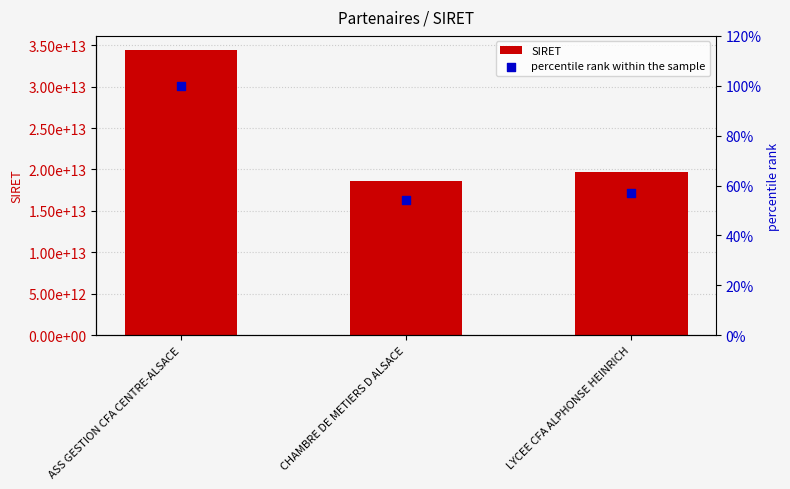

At which category is the sum across all series the highest?

ASS GESTION CFA CENTRE-ALSACE